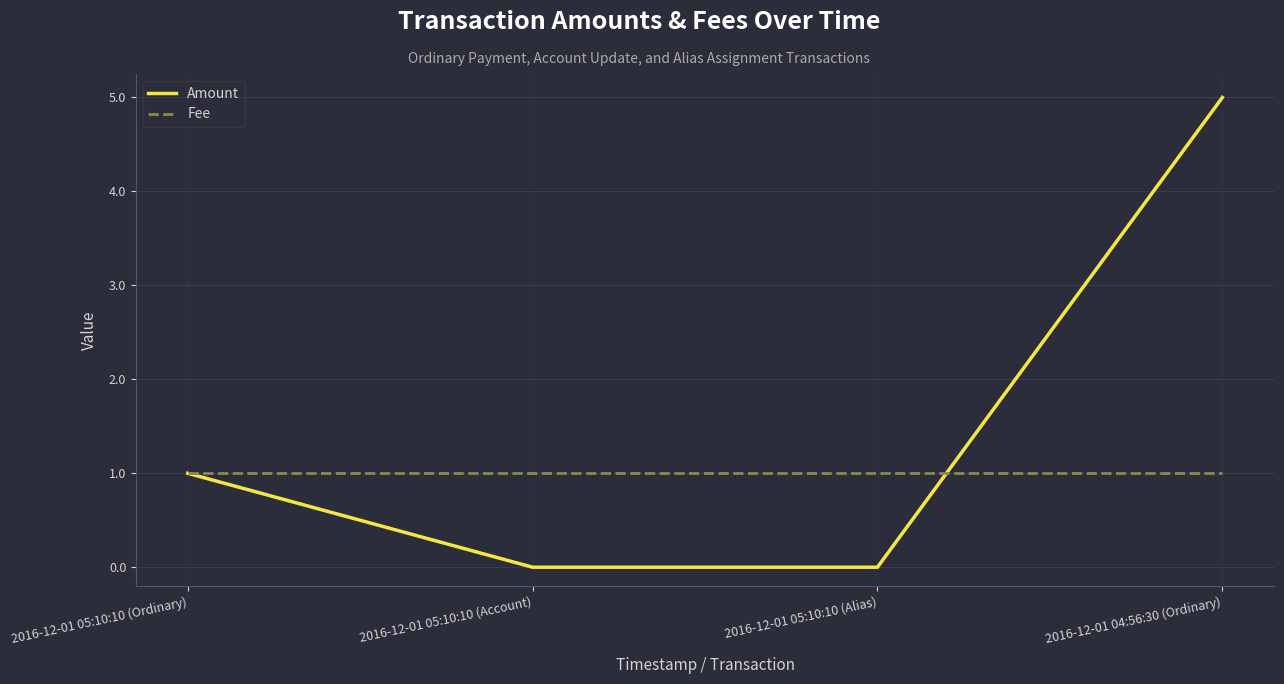

The Fee series shows 0 at 2016-12-01 04:56:30 (Ordinary). True or false?

False